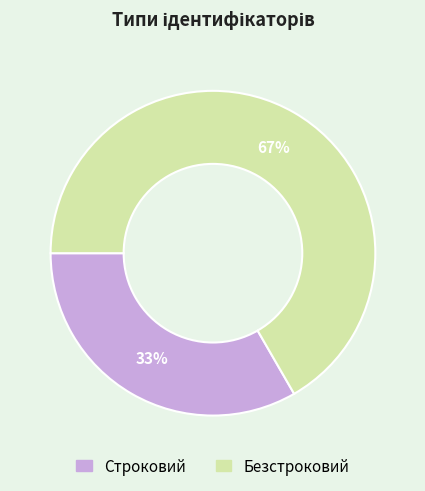

How many slices are in this pie chart?

2